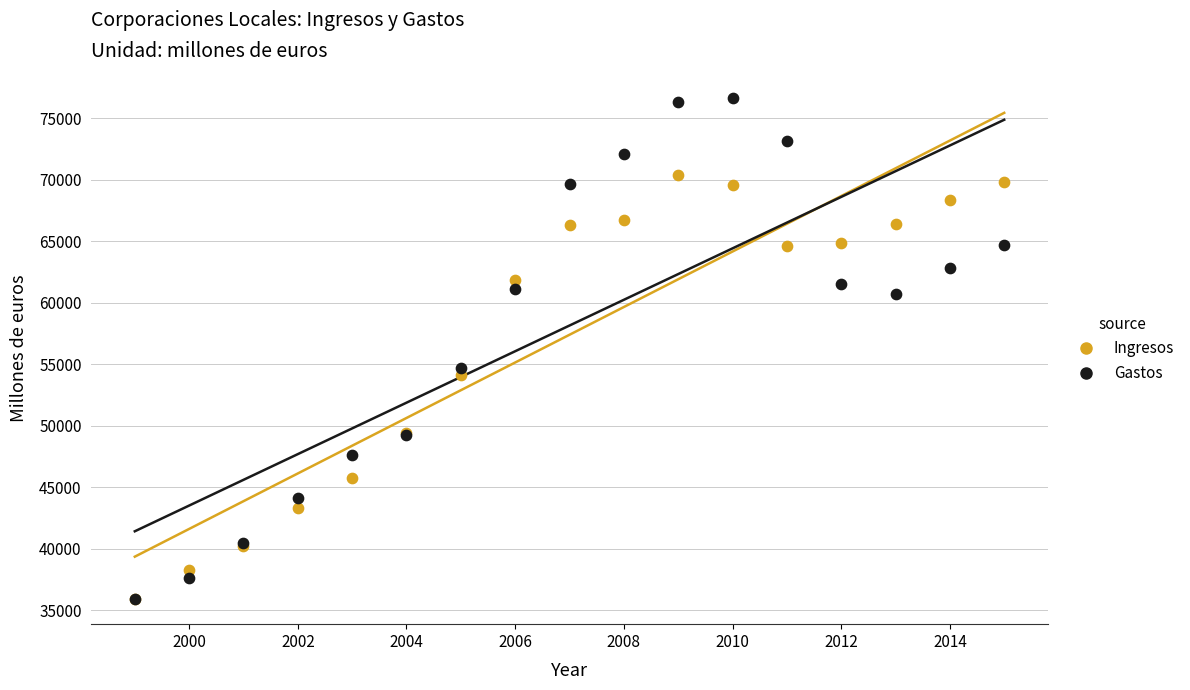

In the Gastos series, what Y value is closest to 56273?

54694